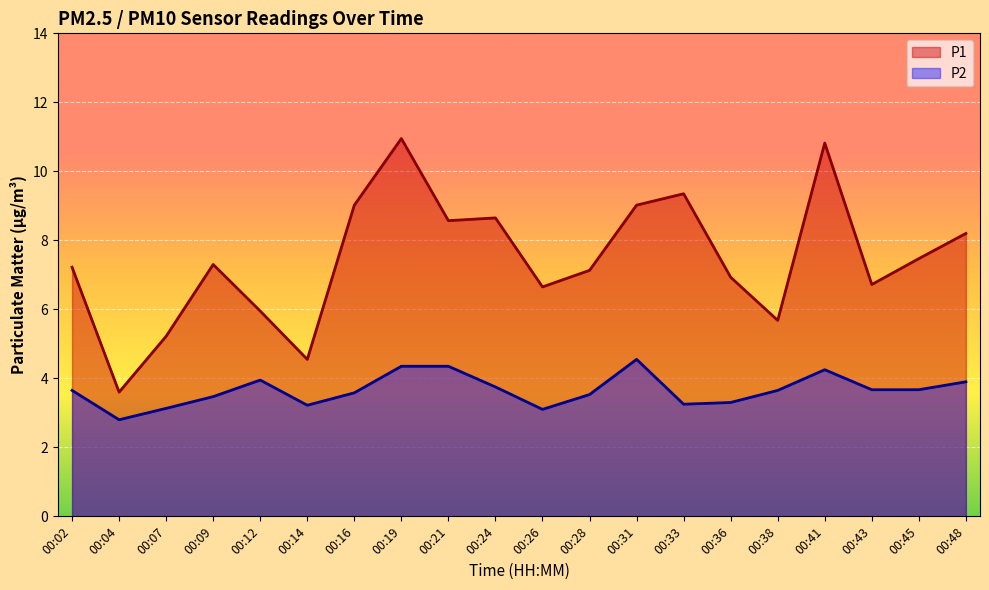

What is the value of the P1 point at the 1st from the left?

7.2